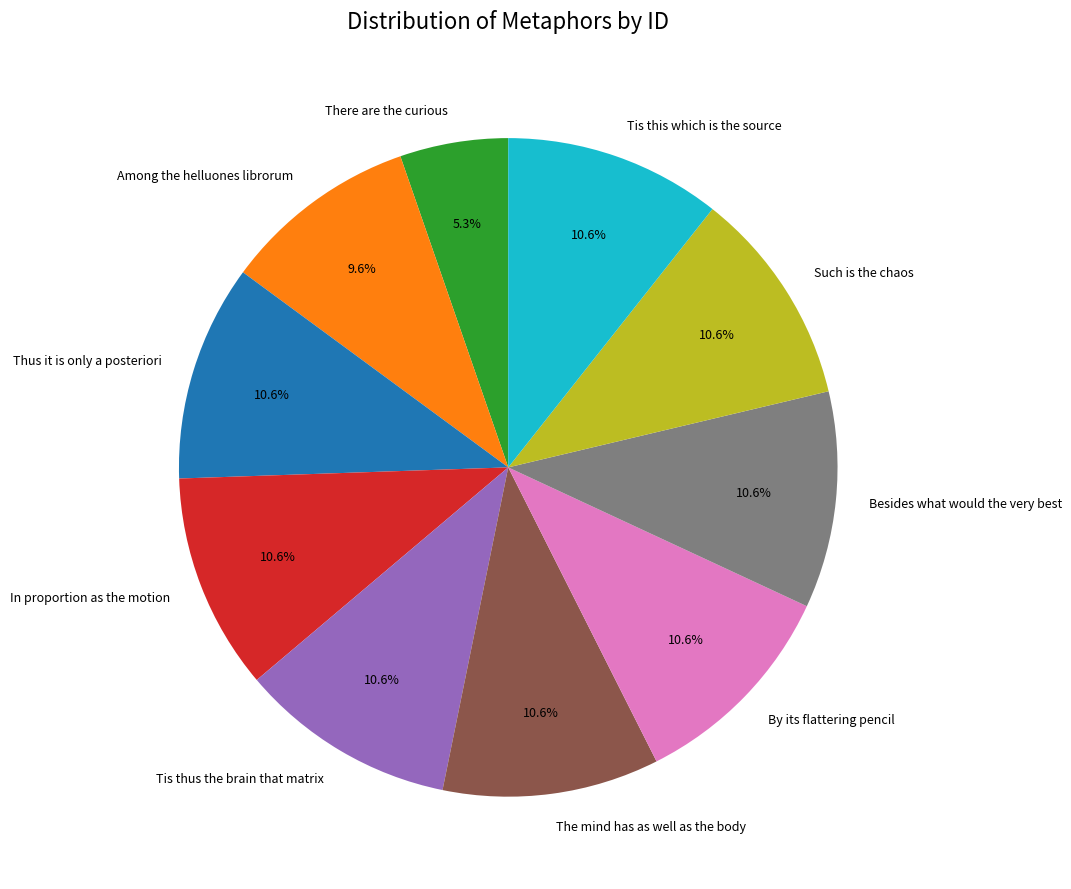

To the nearest percent, what is the average slice percentage?

10%